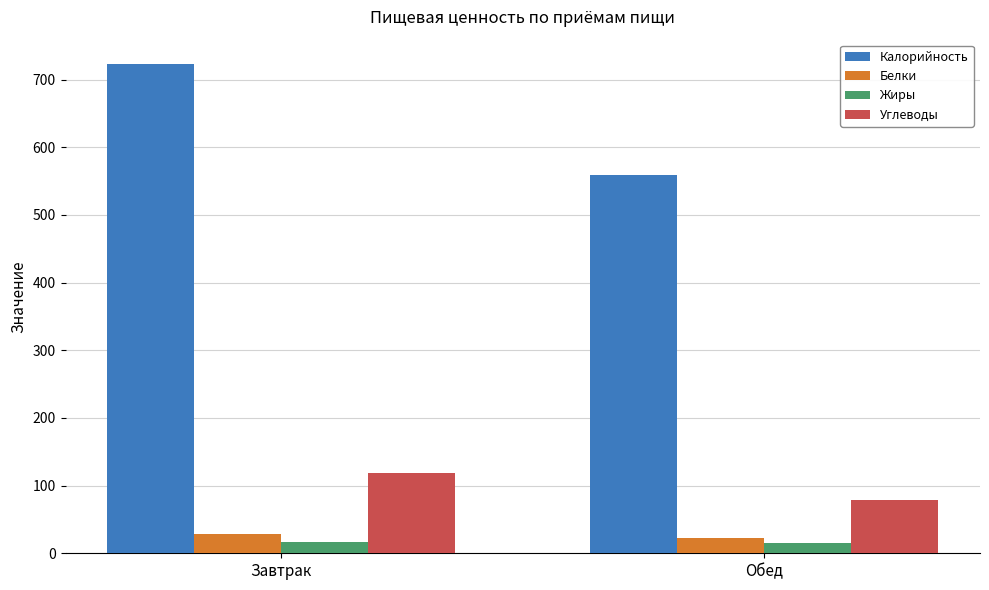

At which label does Жиры first exceed 16?

Завтрак